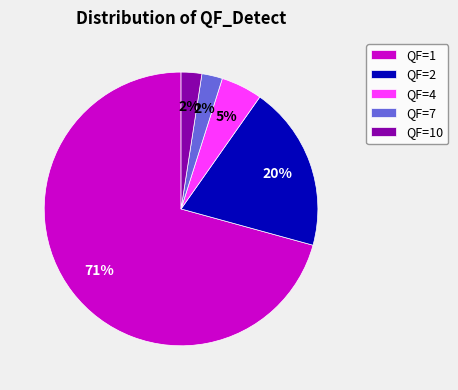

Which has a higher value, QF=2 or QF=10?

QF=2